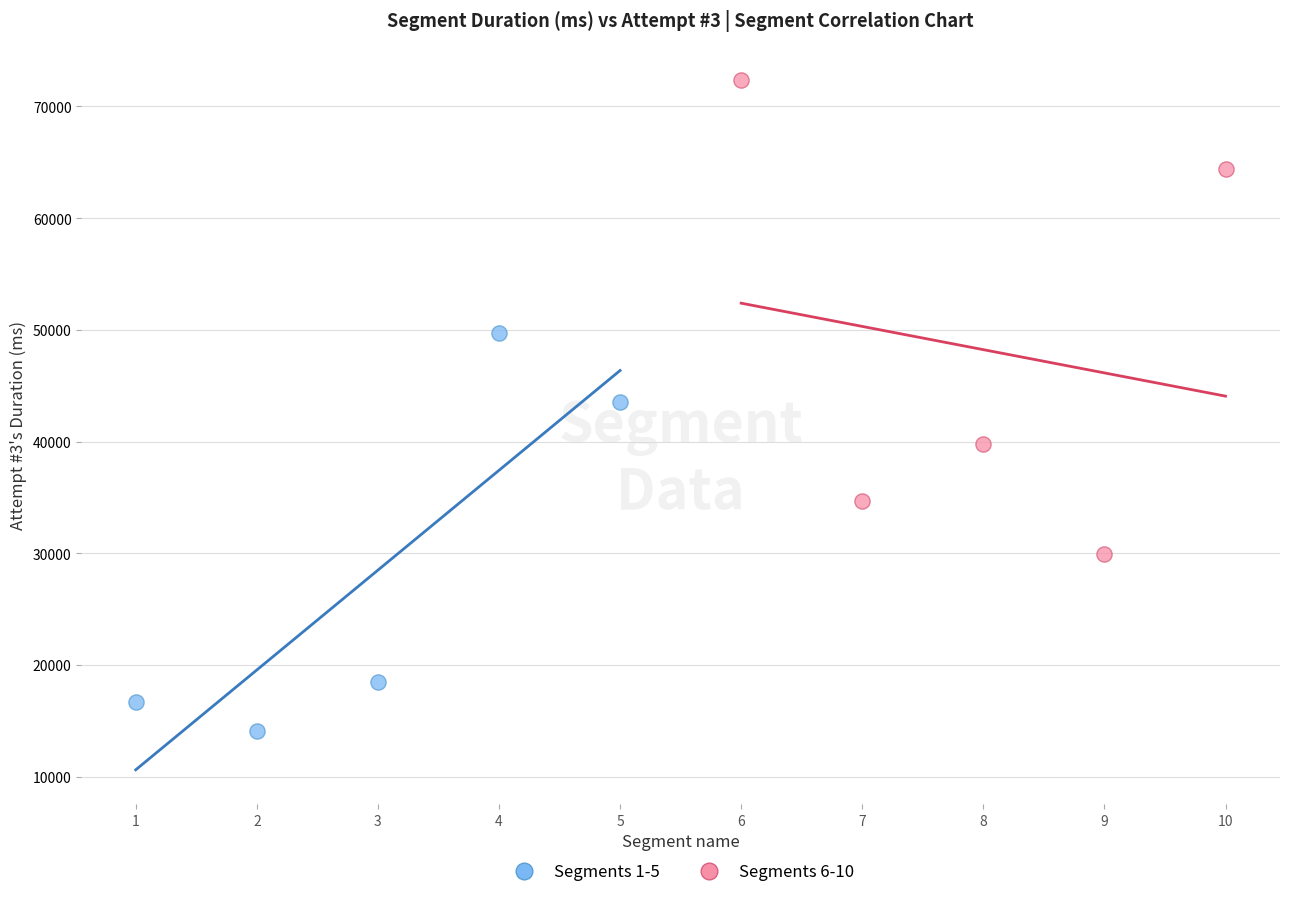

Which series contains the lowest Y value?

Segments 1-5